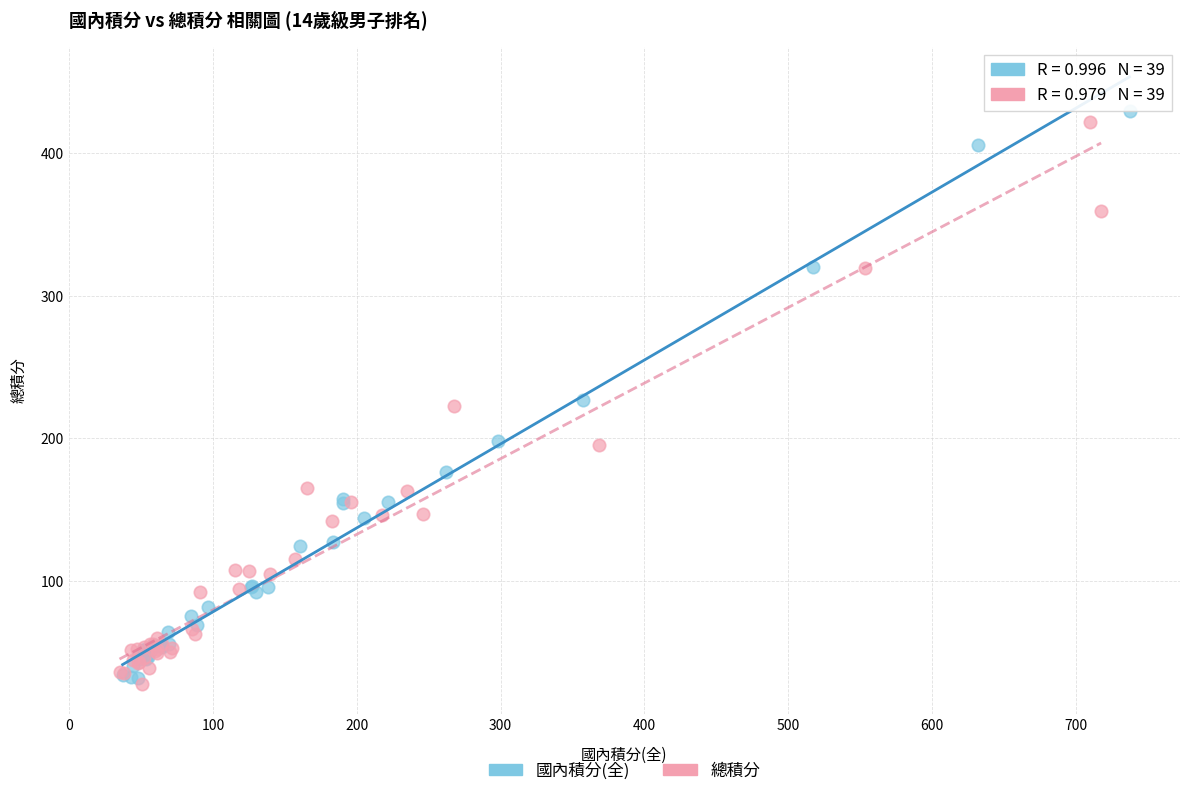

Which series has the largest Y range (max minus min)?

國內積分(全)